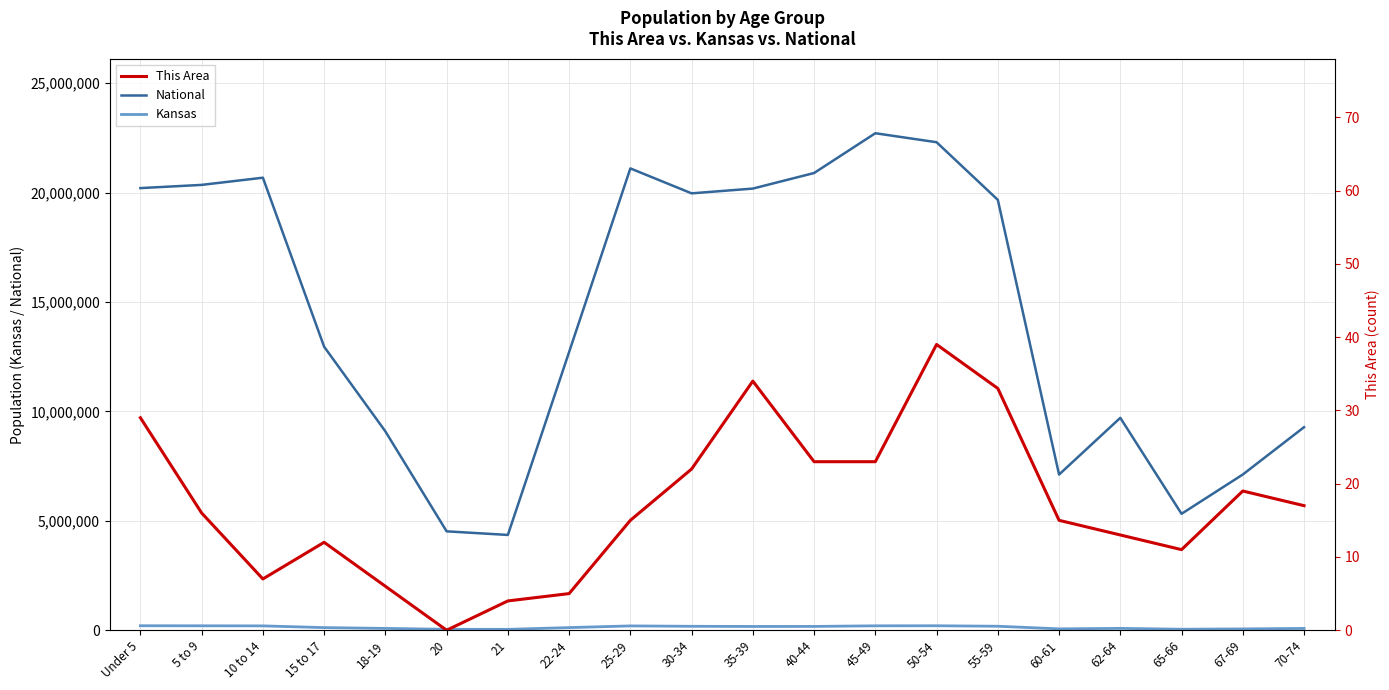

What is the difference between the highest and lowest values at 60-61?

7113712